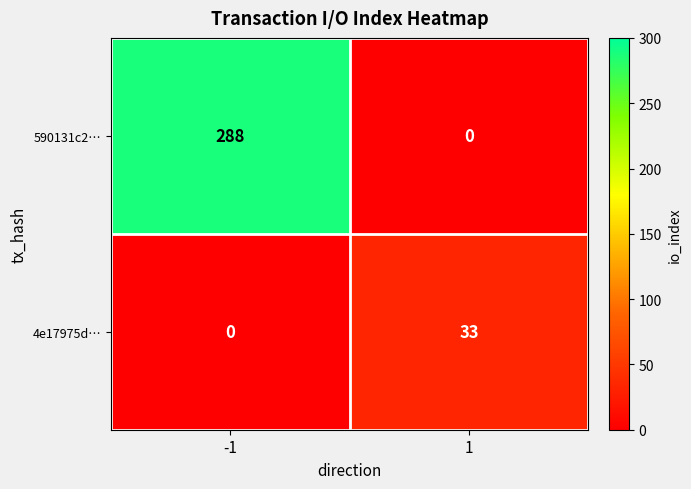

True or false: 4e17975d… has a value of 15 at -1.

False